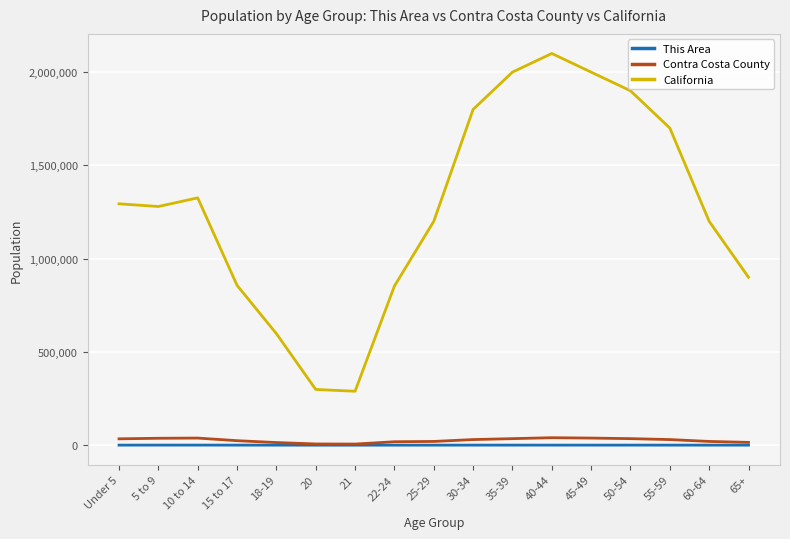

Which series has the largest total across all categories?

California